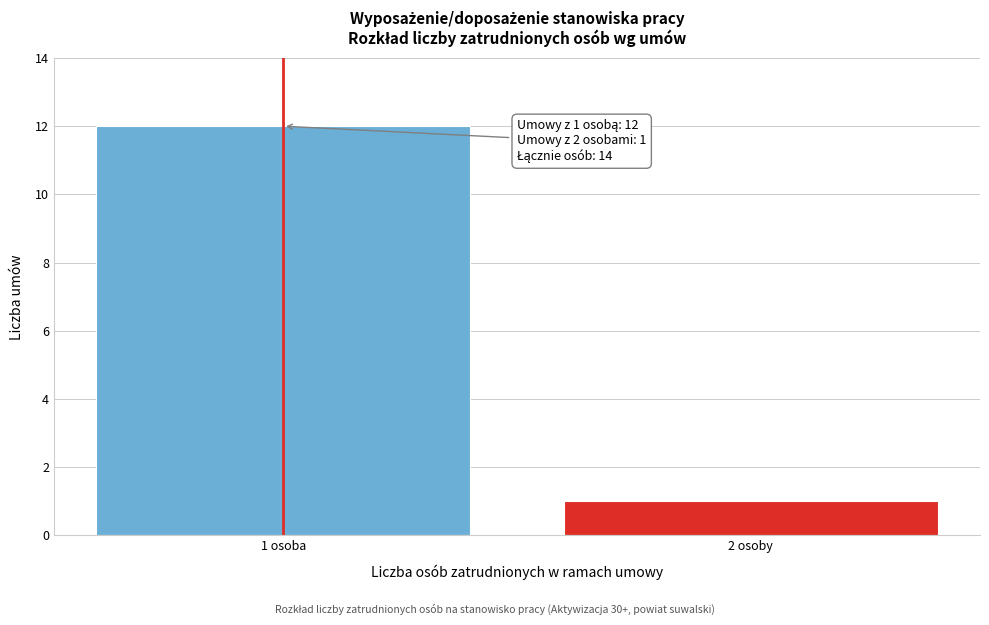

Reading right to left, extract all data points from this chart.

2 osoby=1	1 osoba=12